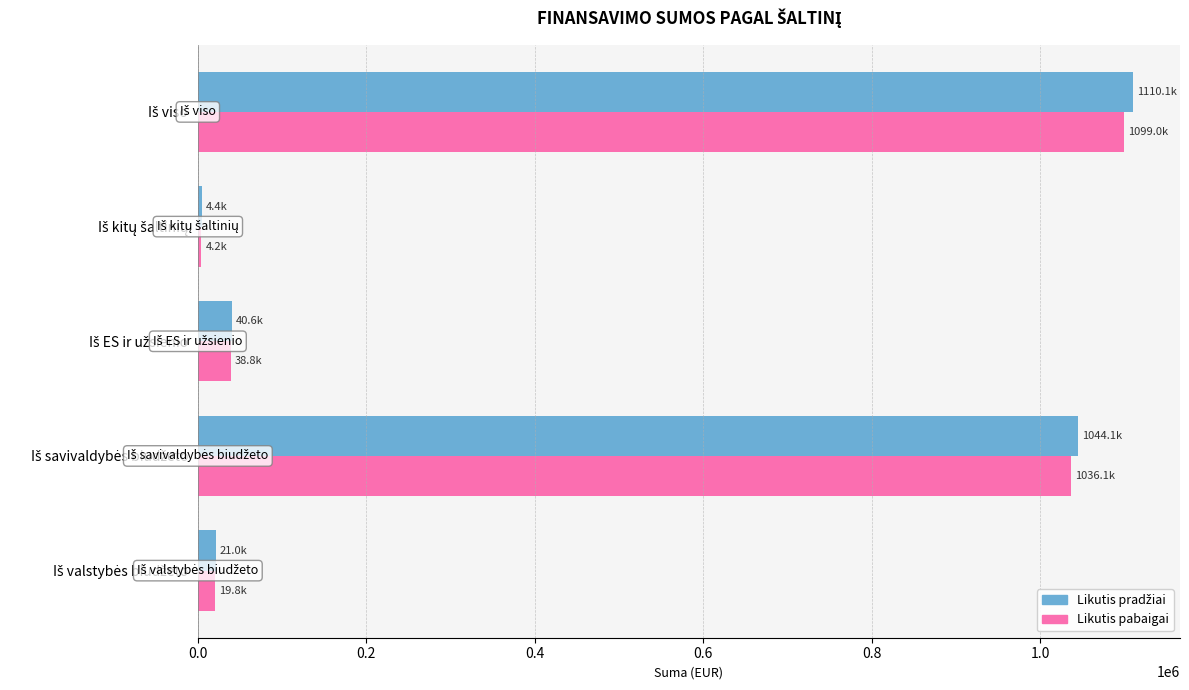

How many values in the Likutis pabaigai series are below 38787?

2